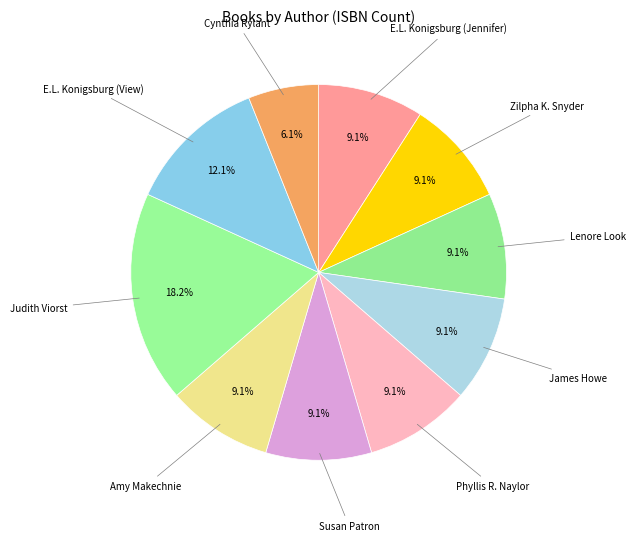

To the nearest percent, what is the average slice percentage?

10%